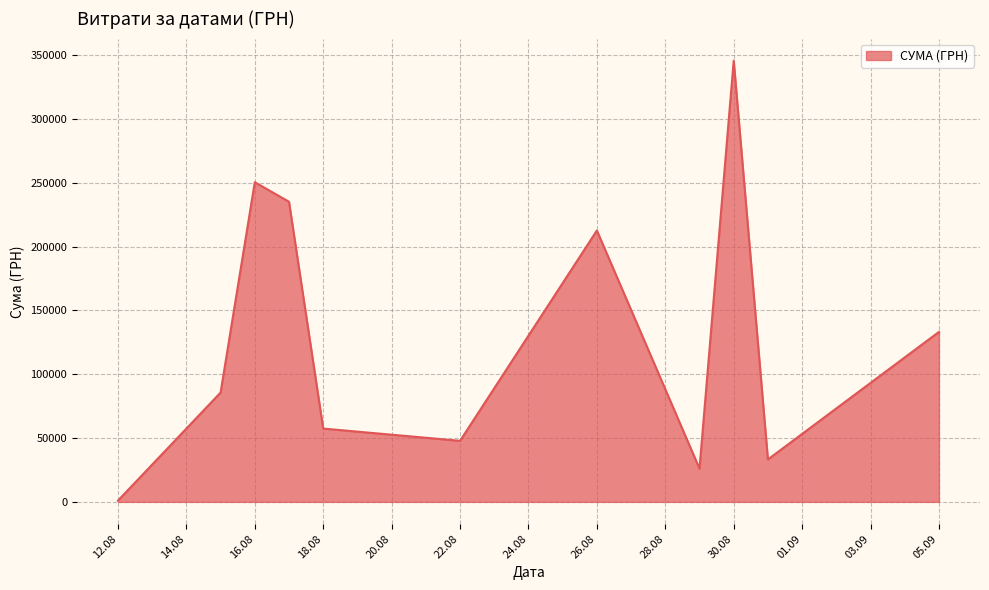

How many lines are shown in the chart?

1